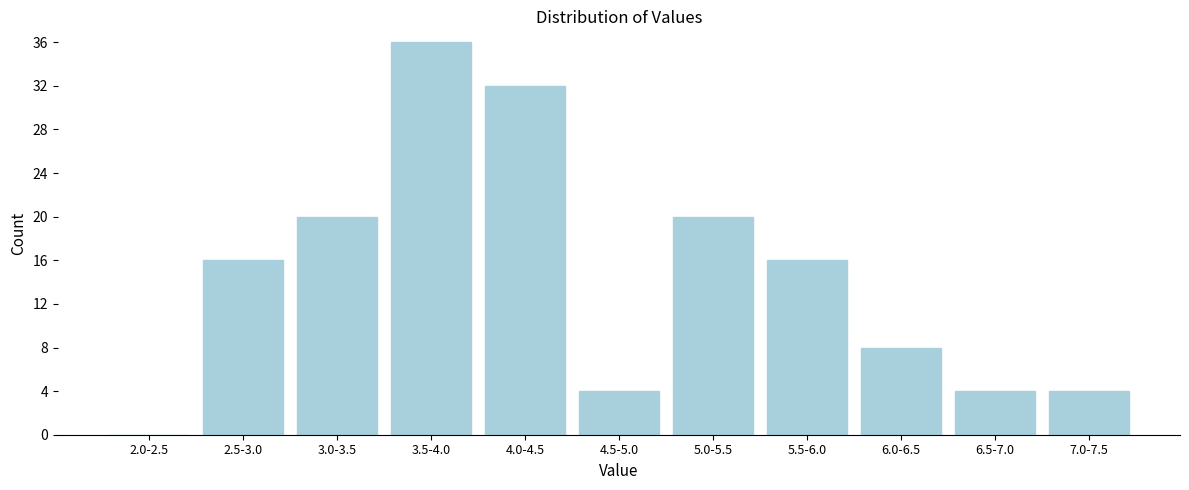

Reading left to right, extract all data points from this chart.

2.0-2.5=0	2.5-3.0=16	3.0-3.5=20	3.5-4.0=36	4.0-4.5=32	4.5-5.0=4	5.0-5.5=20	5.5-6.0=16	6.0-6.5=8	6.5-7.0=4	7.0-7.5=4